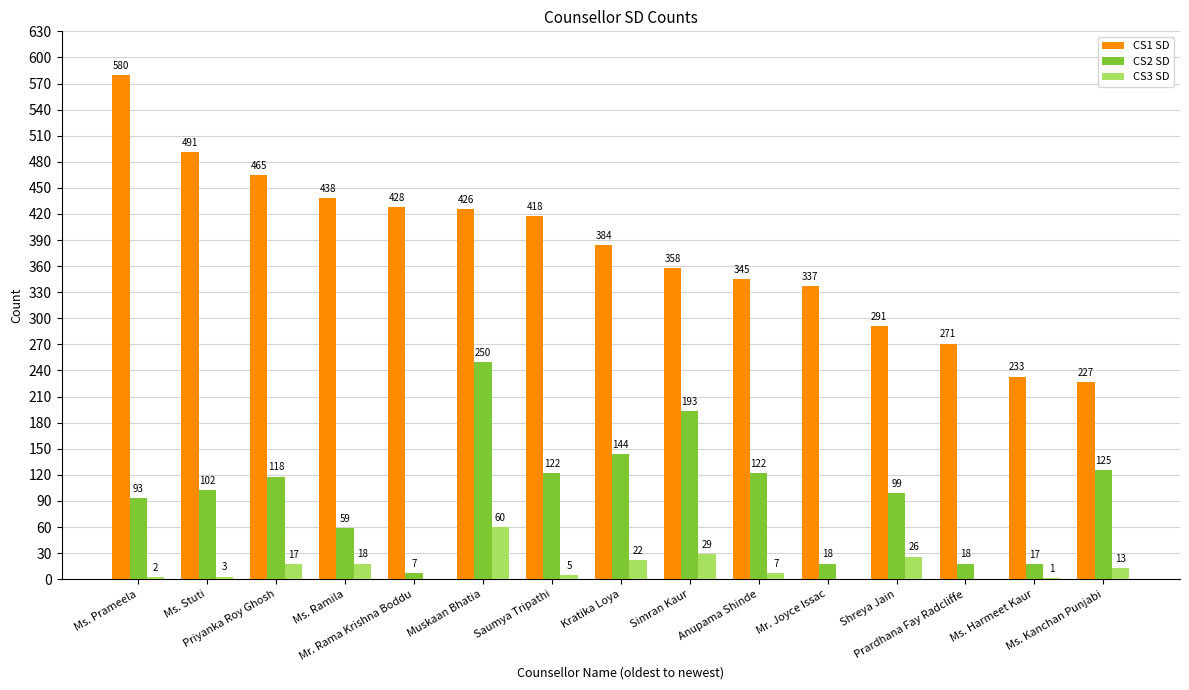

Which series has the largest total across all categories?

CS1 SD